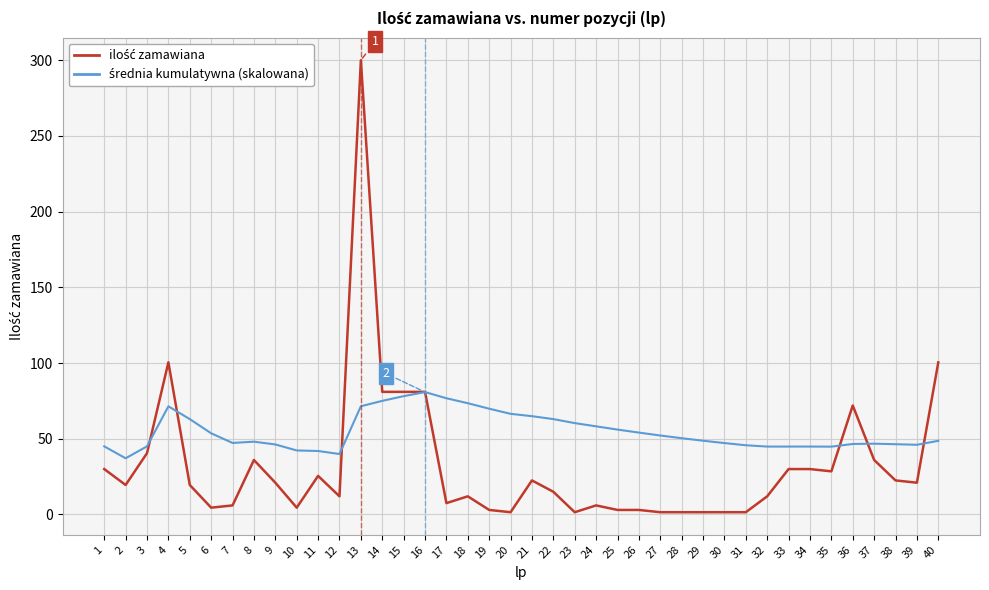

What is the spread (max minus min) of values at 18?

61.5